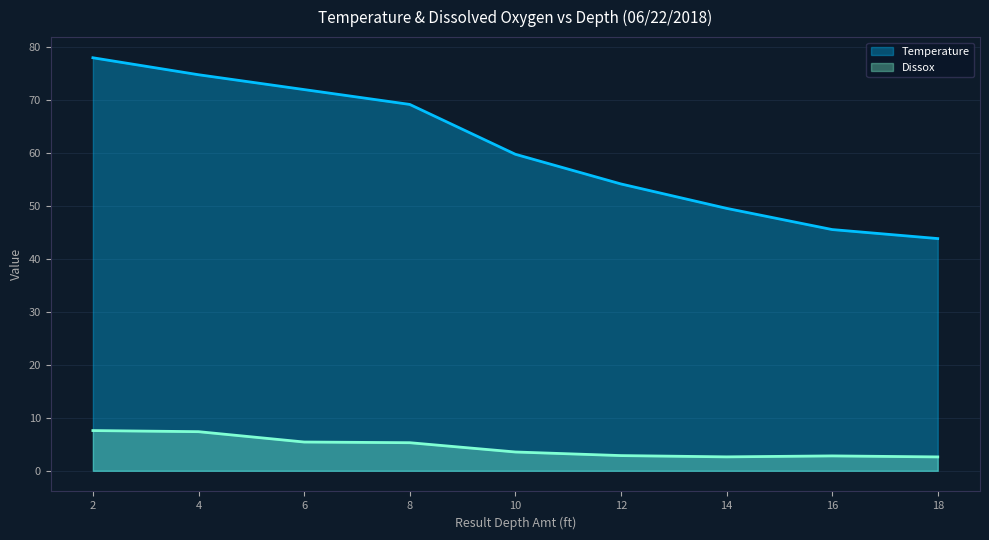

Reading right to left, what are all the values shown in this chart?

Temperature: 43.8	45.5	49.5	54.1	59.7	69.1	71.9	74.7	77.9
Dissox: 2.6	2.8	2.6	2.9	3.5	5.3	5.4	7.4	7.6